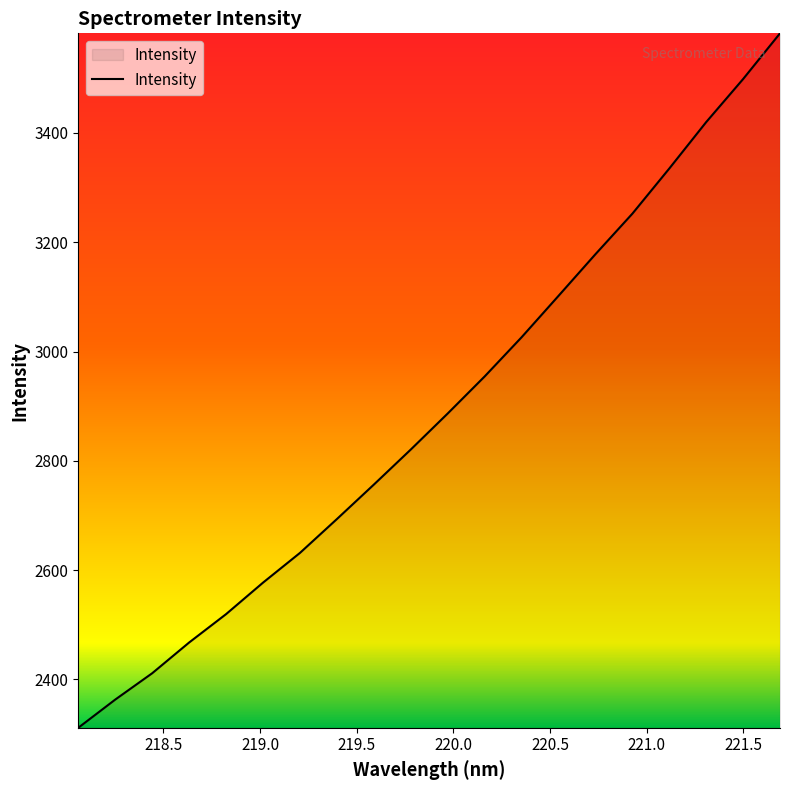

What is the maximum value shown in the chart?

3582.1